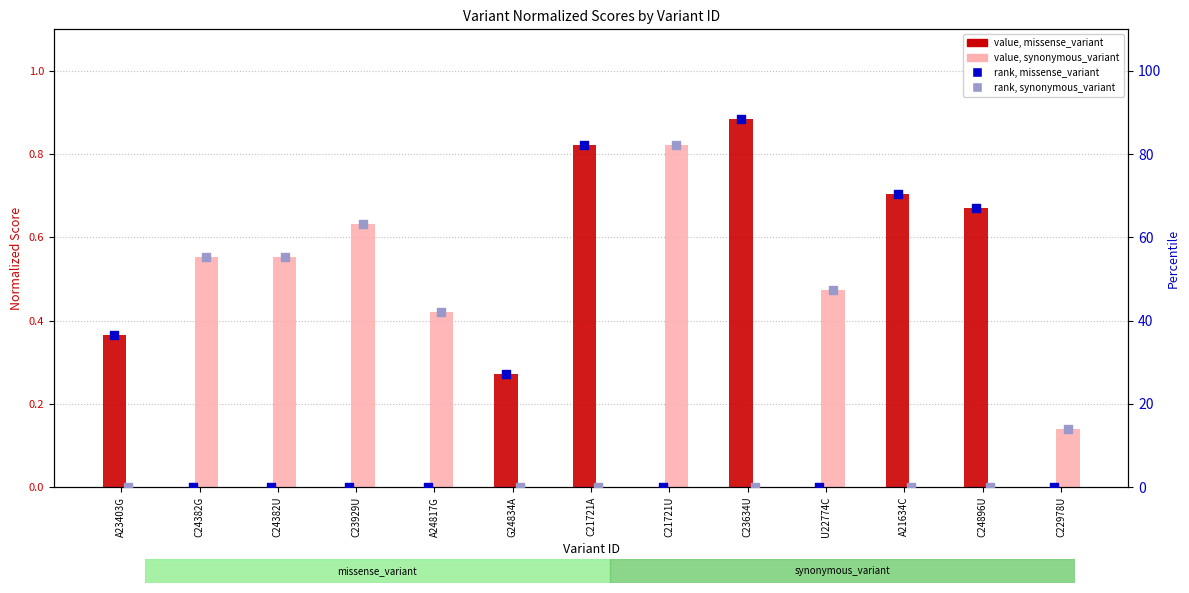

What are all the series names shown in the legend?

value, missense_variant, value, synonymous_variant, rank, missense_variant, rank, synonymous_variant